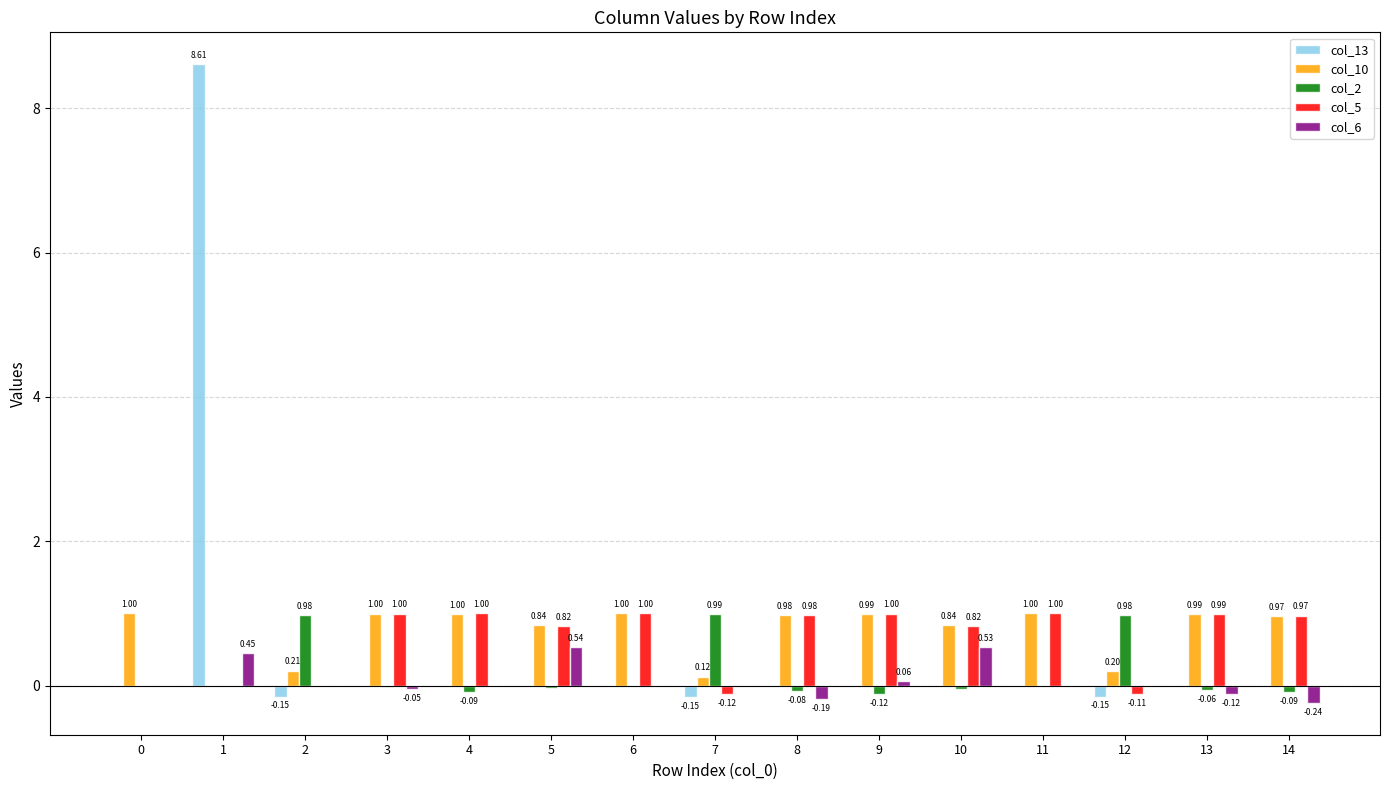

Are the bars grouped side by side (vs. stacked)?

Yes